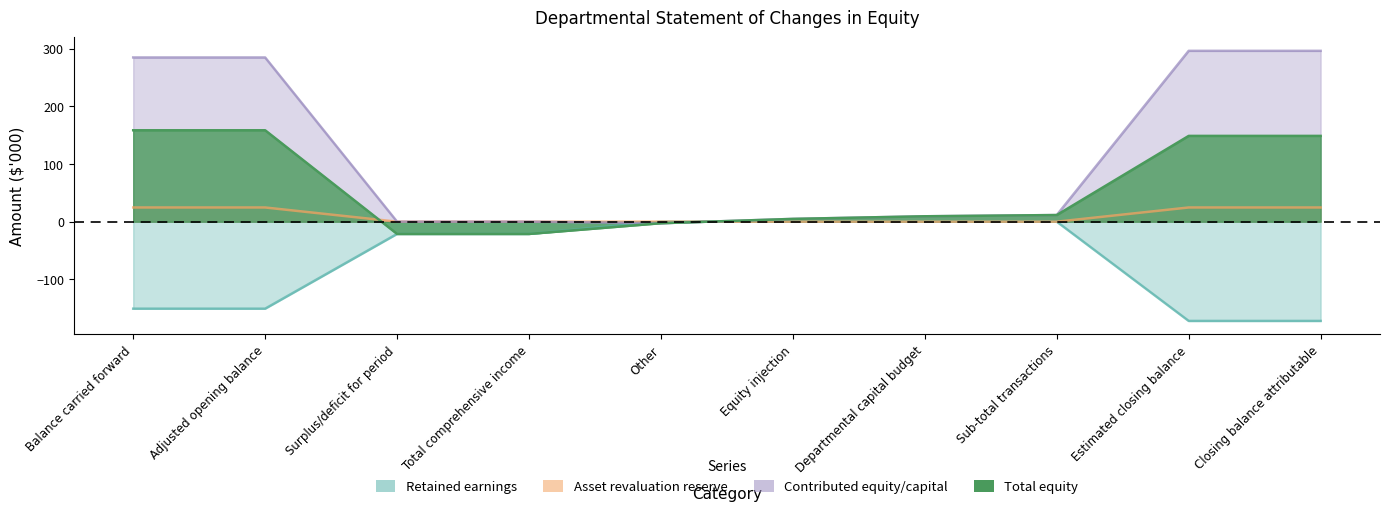

Reading right to left, what are all the values shown in this chart?

Retained earnings: -172.2	-172.2	0.0	0.0	0.0	0.0	-21.3	-21.3	-150.9	-150.9
Asset revaluation reserve: 24.6	24.6	0.0	0.0	0.0	0.0	0.0	0.0	24.6	24.6
Contributed equity/capital: 296.3	296.3	11.5	9.4	4.8	-2.7	0.0	0.0	284.8	284.8
Total equity: 148.8	148.8	11.5	9.4	4.8	-2.7	-21.3	-21.3	158.5	158.5